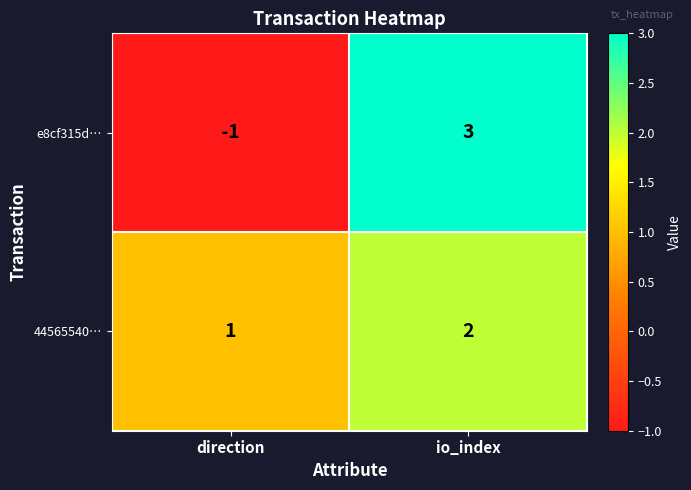

At which category does the chart reach its peak across all series?

io_index